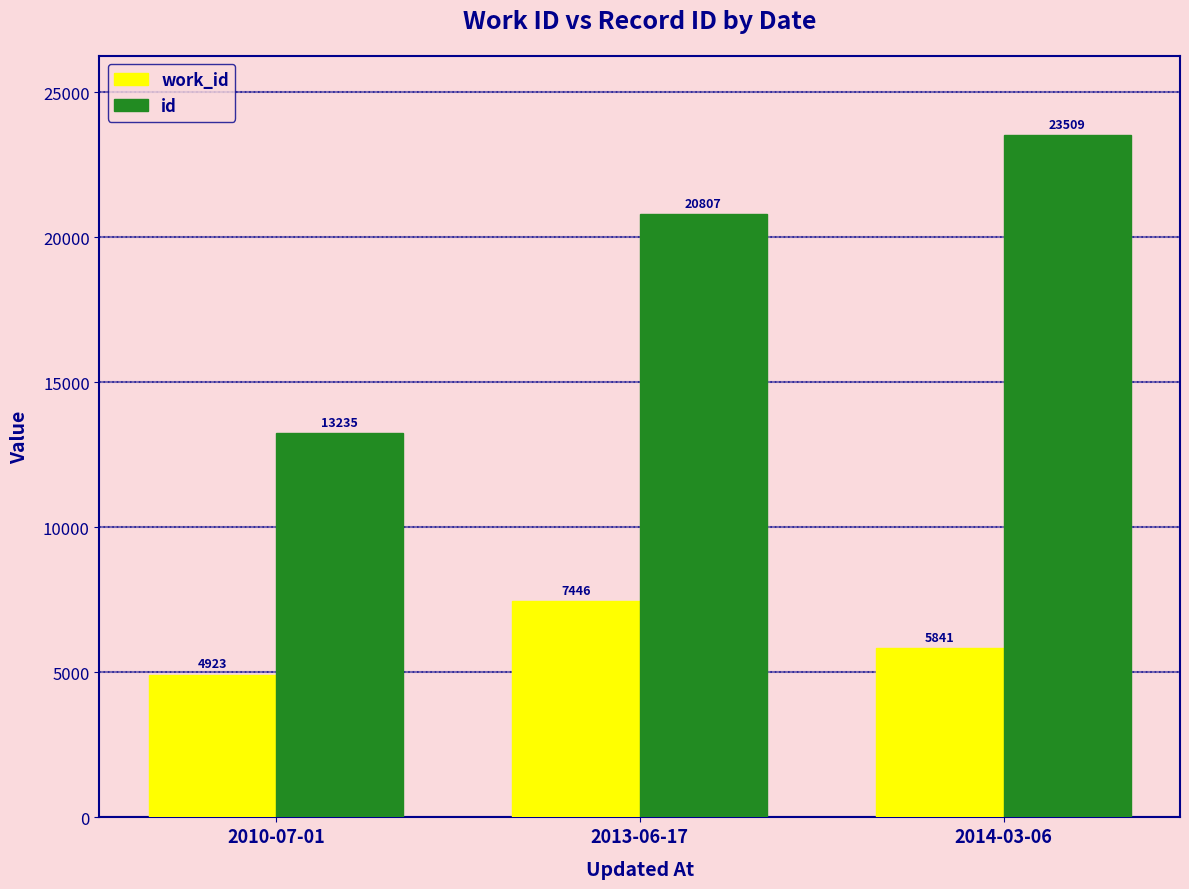

How many data points in id are less than 20807?

1